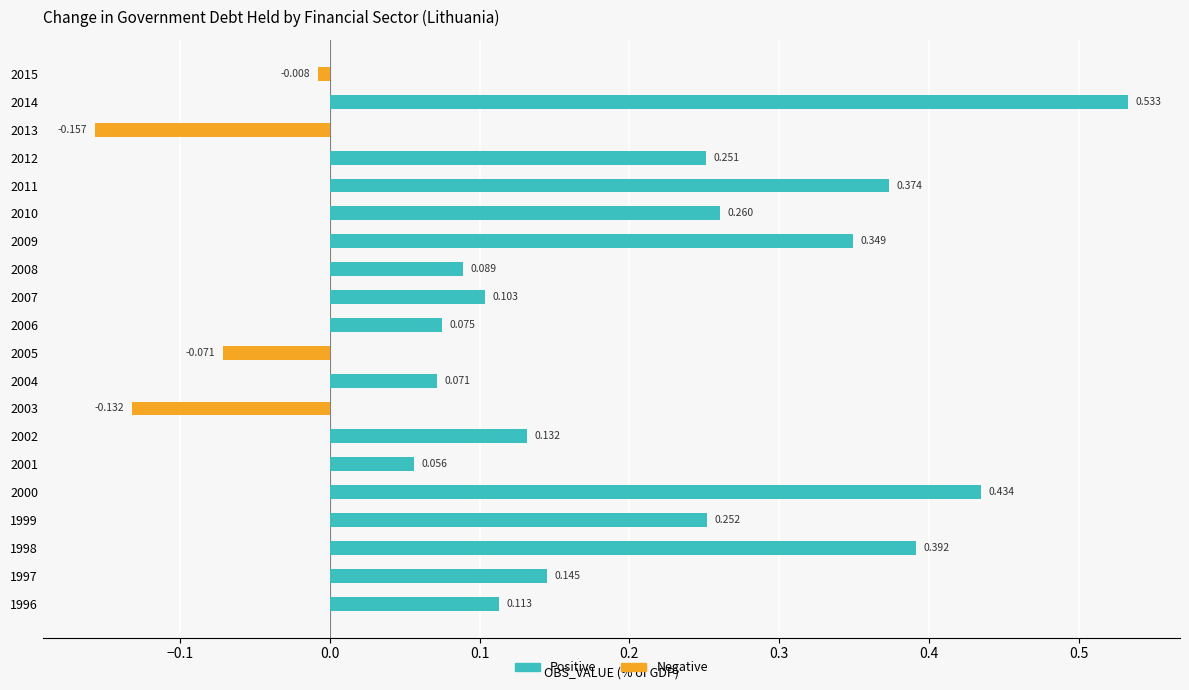

Is the value of Negative at 1999 greater than the value of Positive at 2014?

No